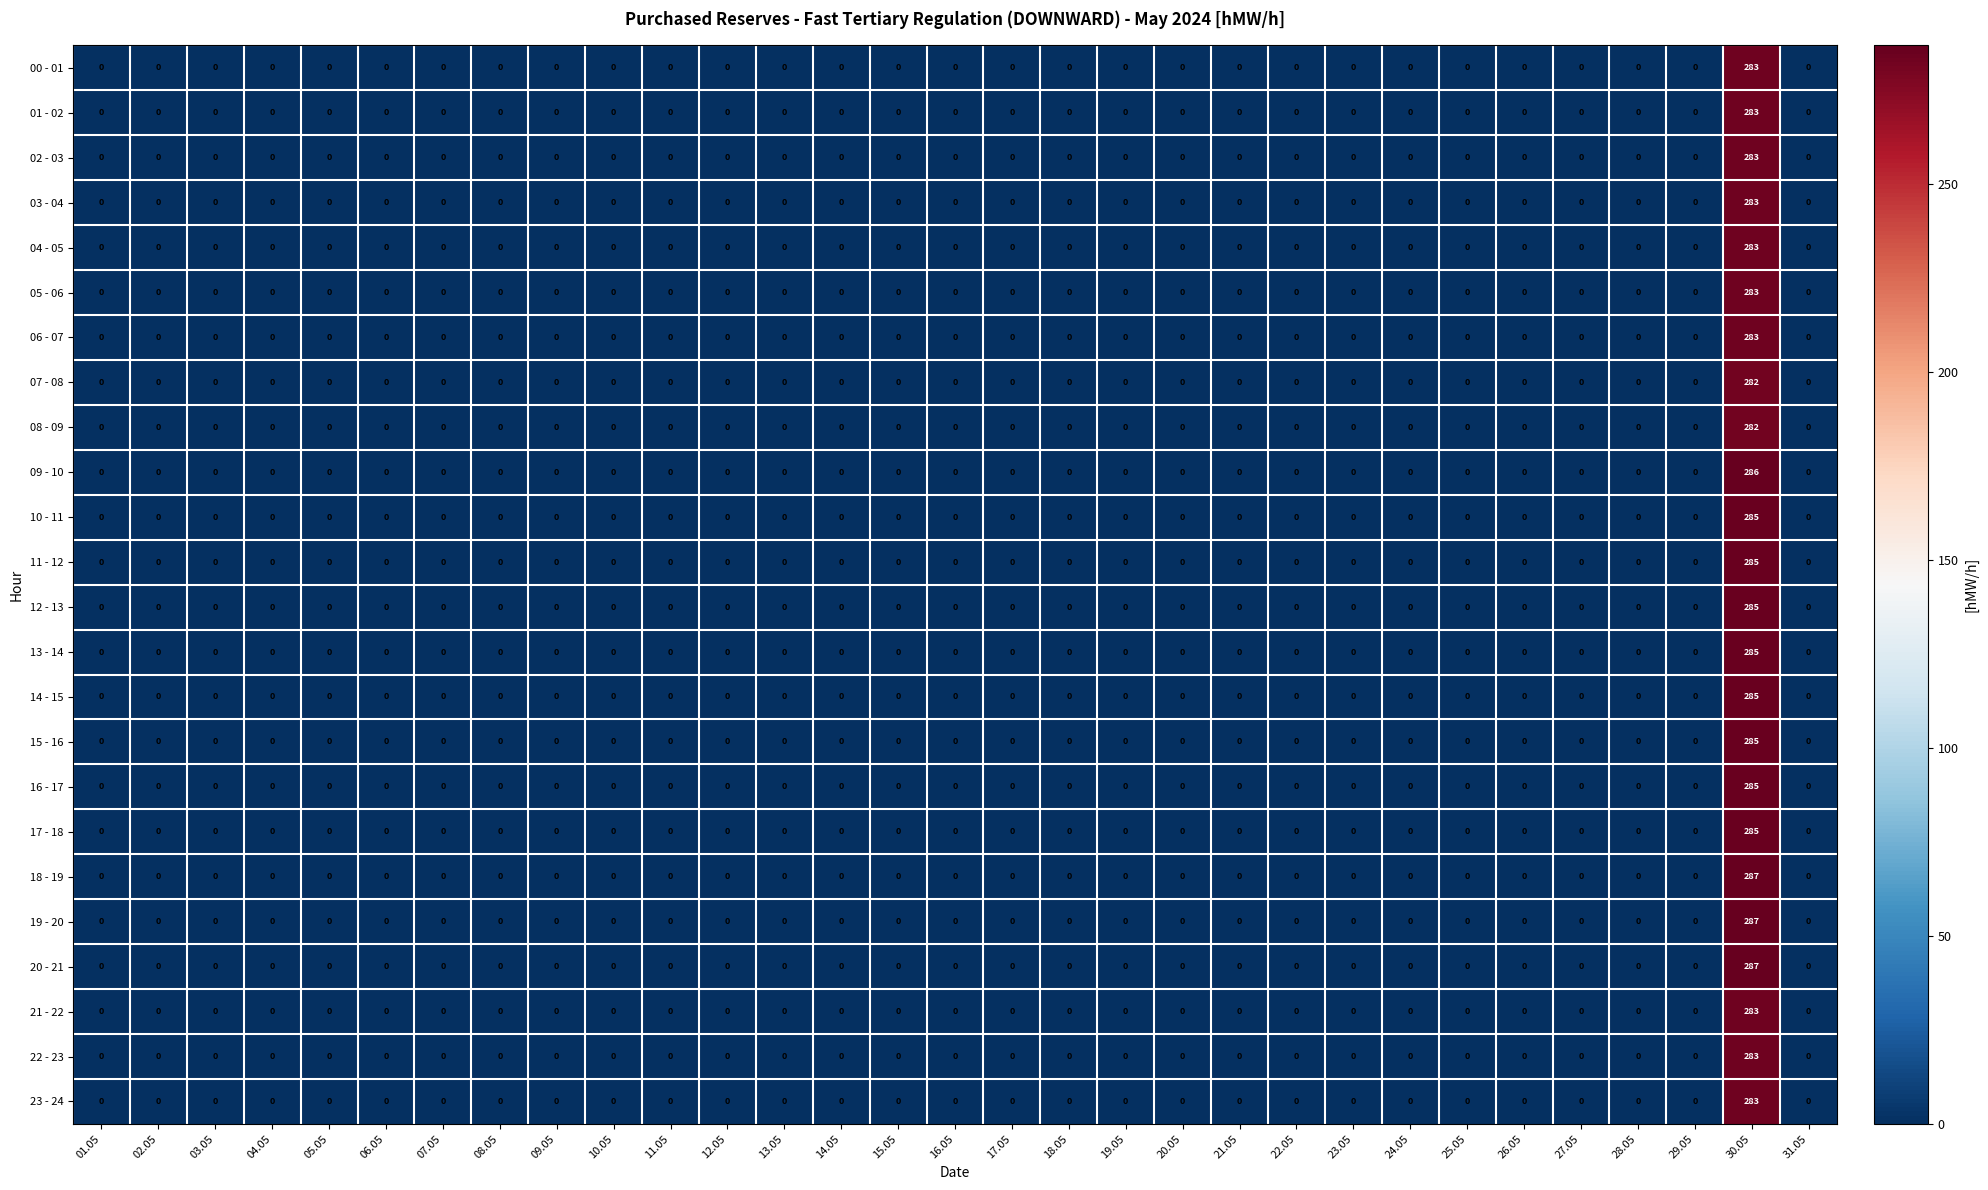

The 22 - 23 series shows 0 at 12.05. True or false?

True